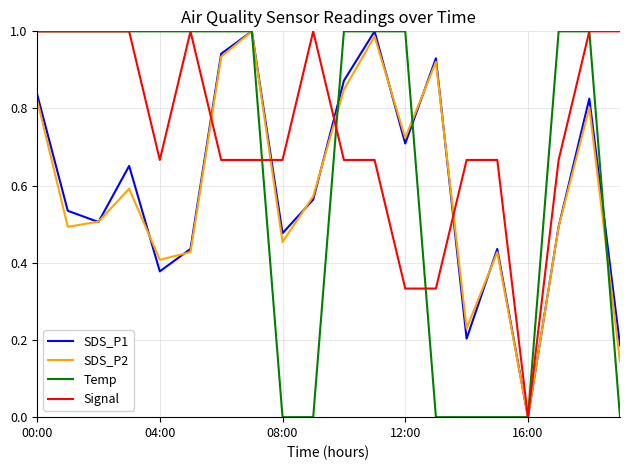

How many lines are shown in the chart?

4